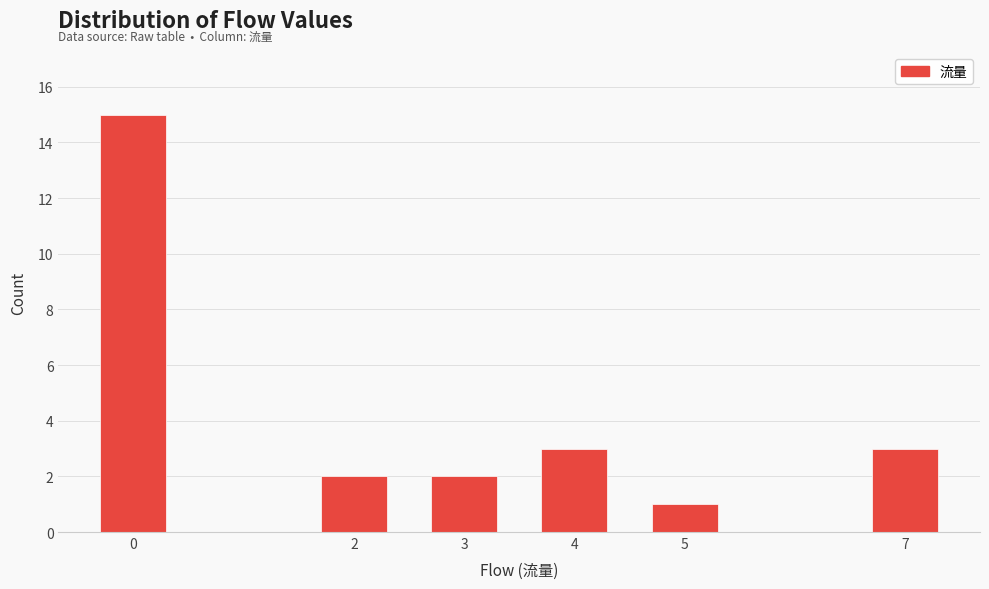

Reading right to left, list all the values displayed in this chart.

3	1	3	2	2	15